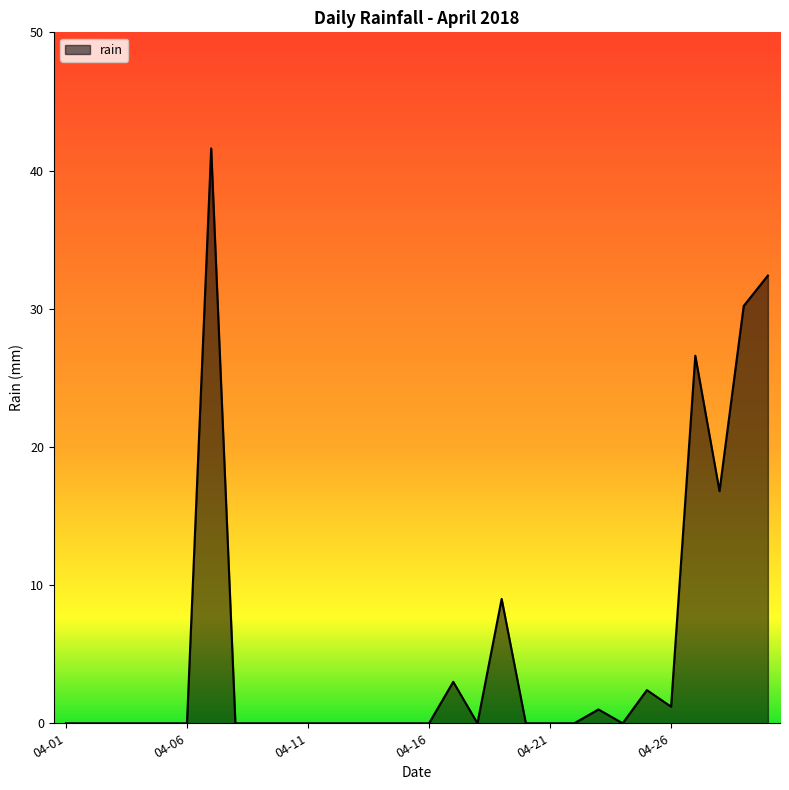

What is the average value?

5.5